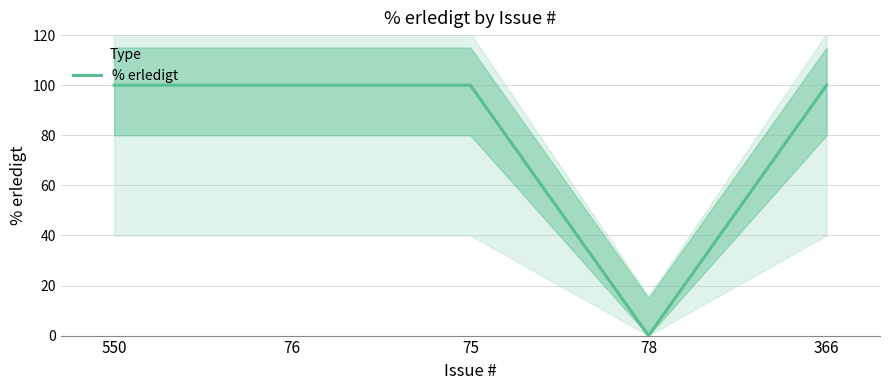

How many lines are shown in the chart?

1